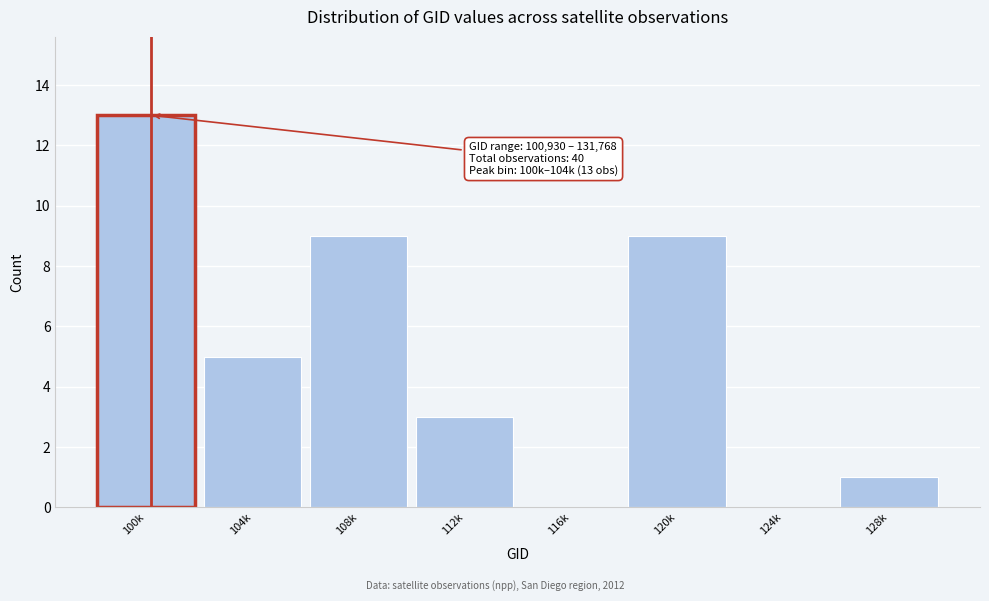

What is the change in value from 104k to 128k?

-4